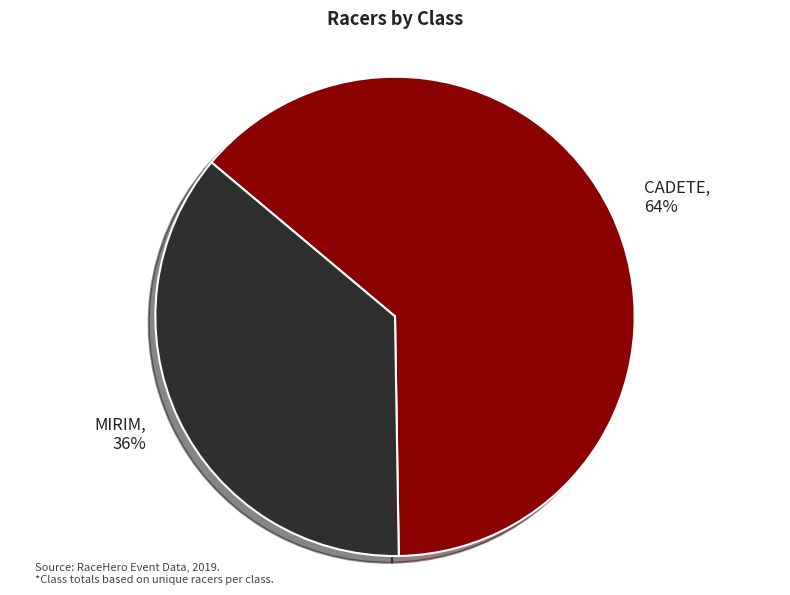

The MIRIM slice represents 30% of the pie. True or false?

False